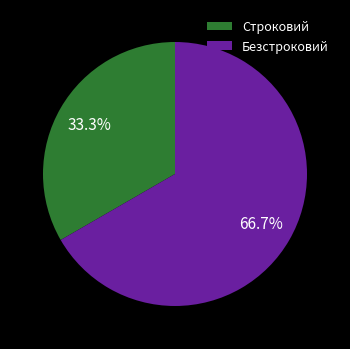

Is there any slice that represents more than half of the pie?

Yes